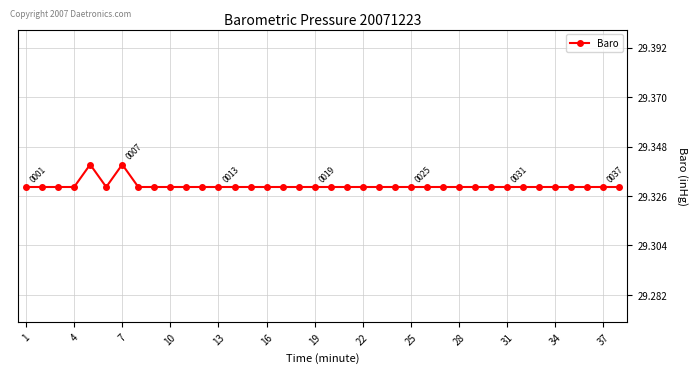

What is the sum of all values?

1114.6